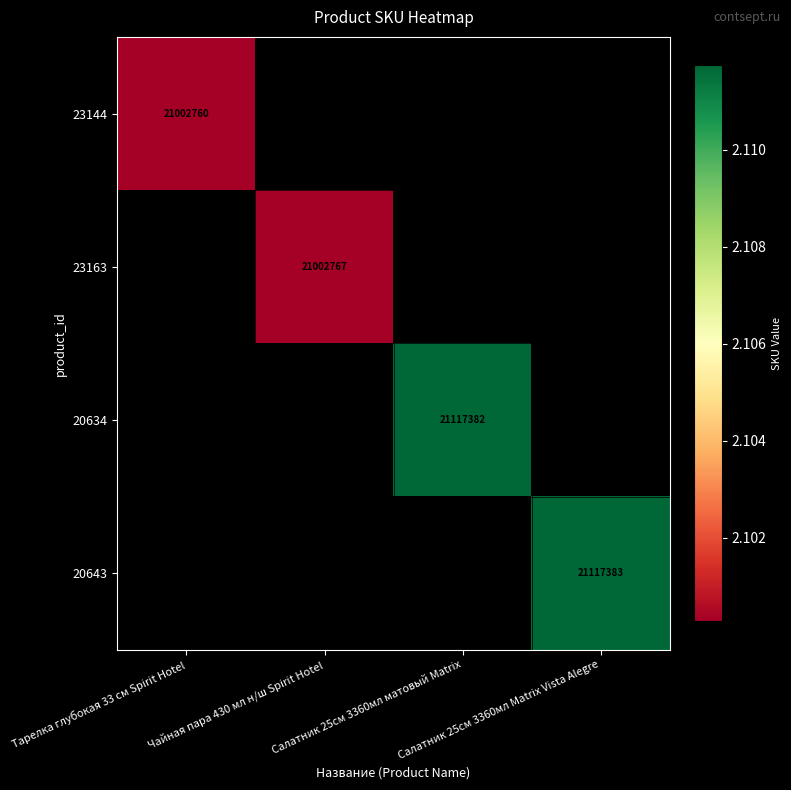

At how many categories does at least one series exceed 21112401?

2